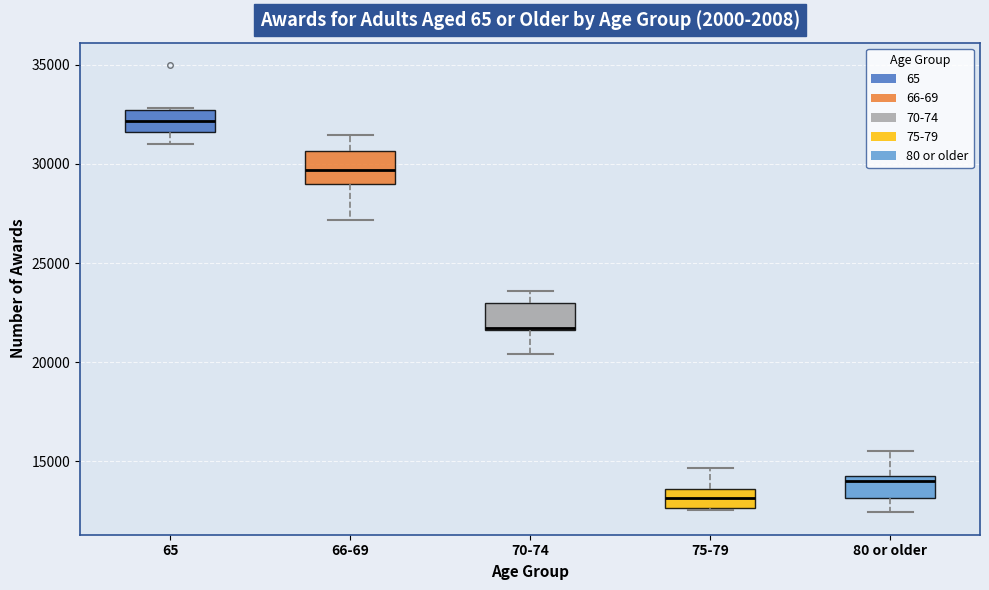

Reading left to right, transcribe this box plot: for each box, give where its median line is, the range the box spans, and where its two whiskers end, as read against the y-axis. The values are not printed on the chart, so give them approximately, as read against the axis.

65: median 32000, box 31500 to 32500, whiskers 31000 to 33000
66-69: median 29500, box 29000 to 30500, whiskers 27000 to 31500
70-74: median 21500, box 21500 to 23000, whiskers 20500 to 23500
75-79: median 13000, box 12500 to 13500, whiskers 12500 to 14500
80 or older: median 14000, box 13000 to 14500, whiskers 12500 to 15500